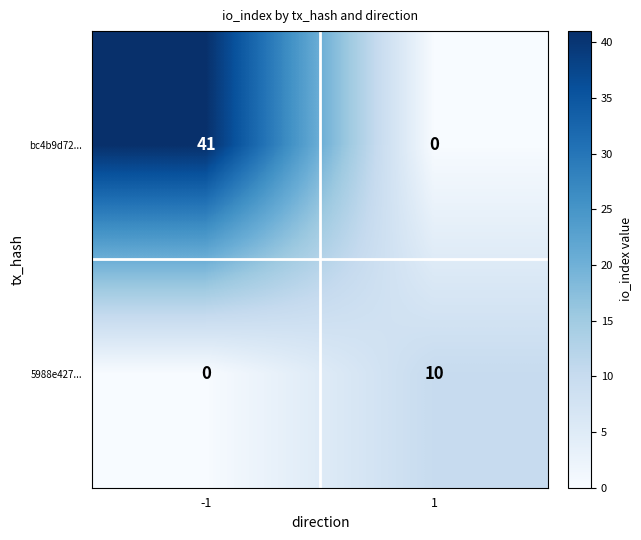

Which series changed the most between -1 and 1?

bc4b9d72...